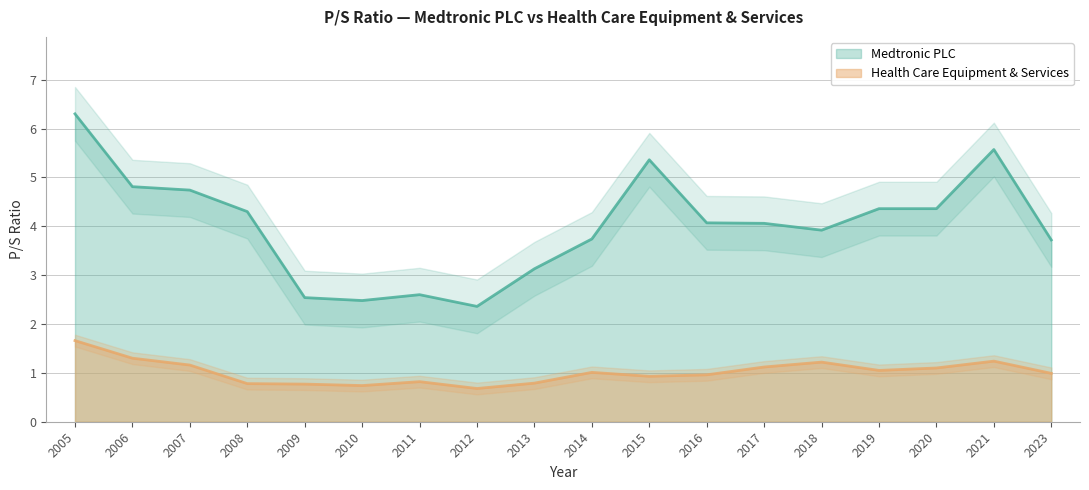

What is the minimum value for Health Care Equipment & Services?

0.7